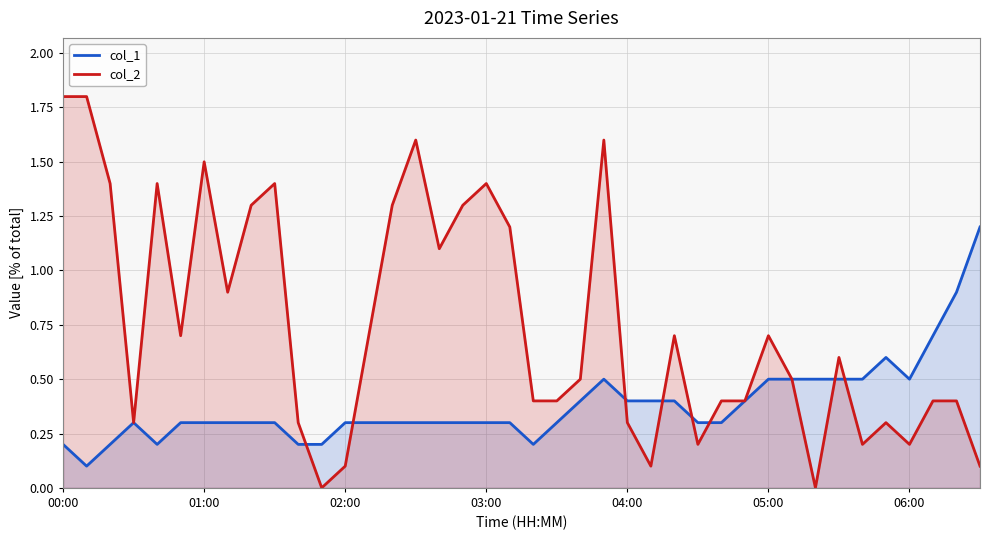

What is the average value of the col_1 series?

0.4